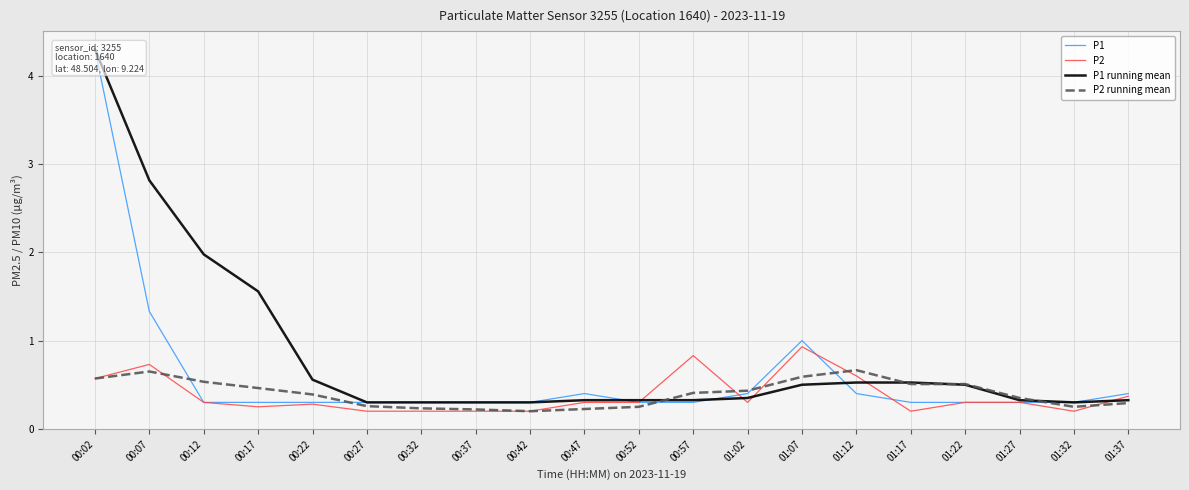

What is the maximum value shown in the chart?

4.3